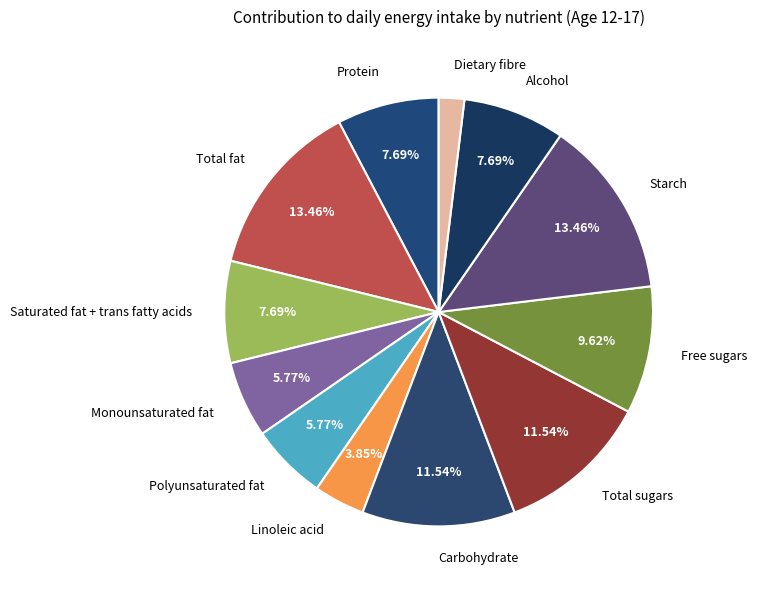

To the nearest percent, what is the average slice percentage?

8%